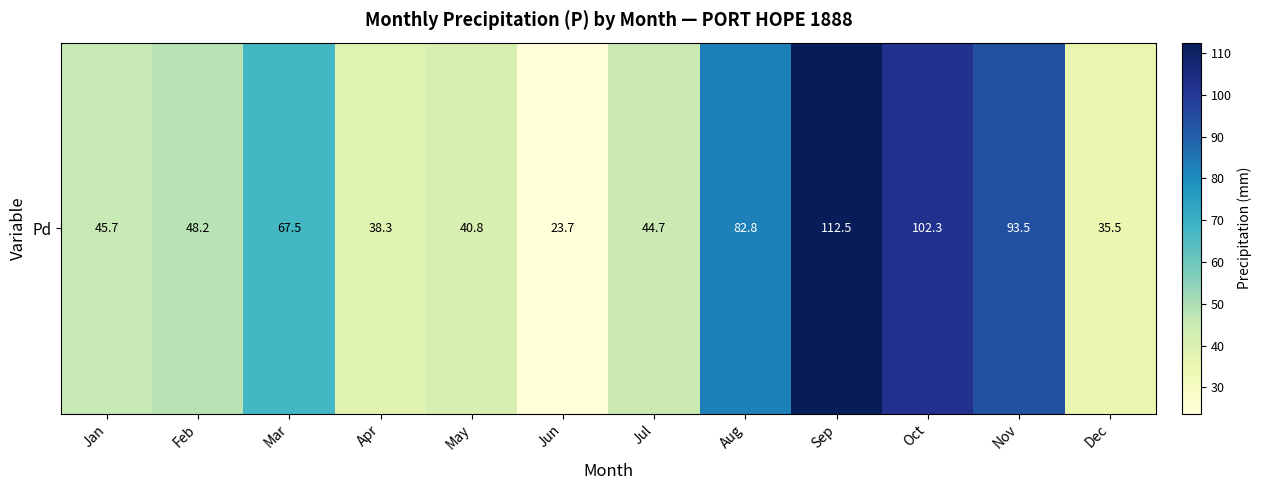

How many distinct data groups are displayed?

1